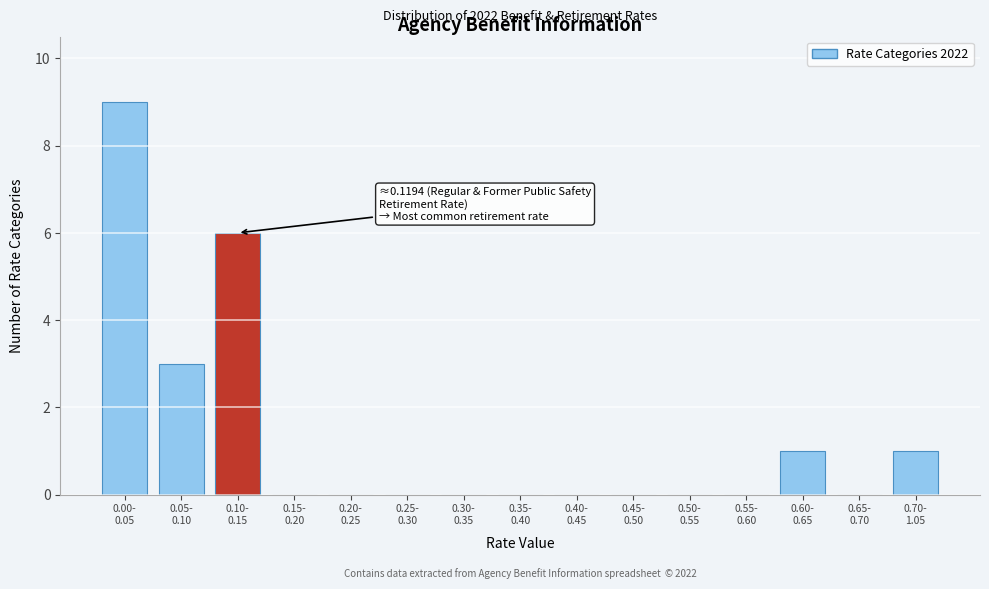

What is the greatest value displayed?

9